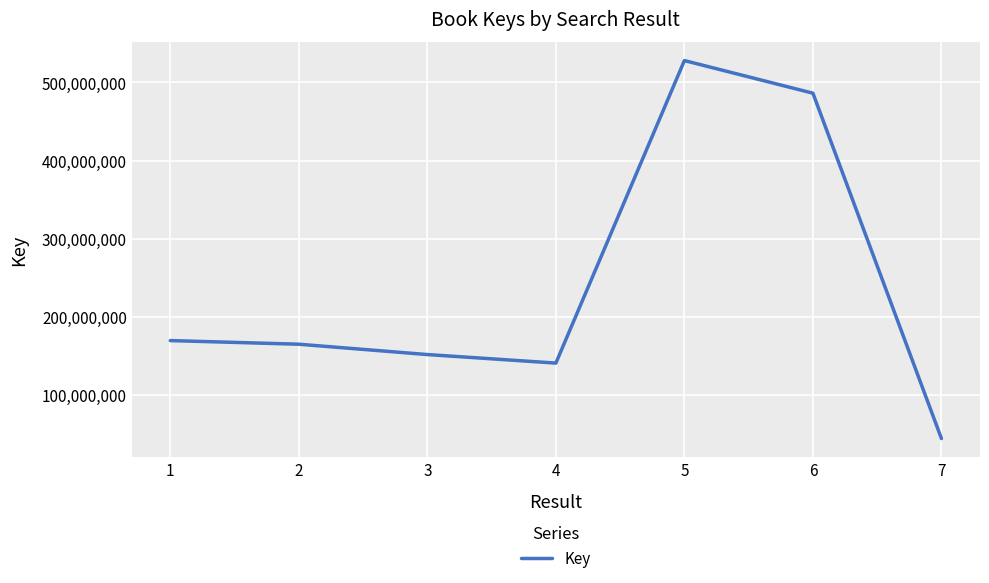

Where is the data nearest to the value 286069974?

1